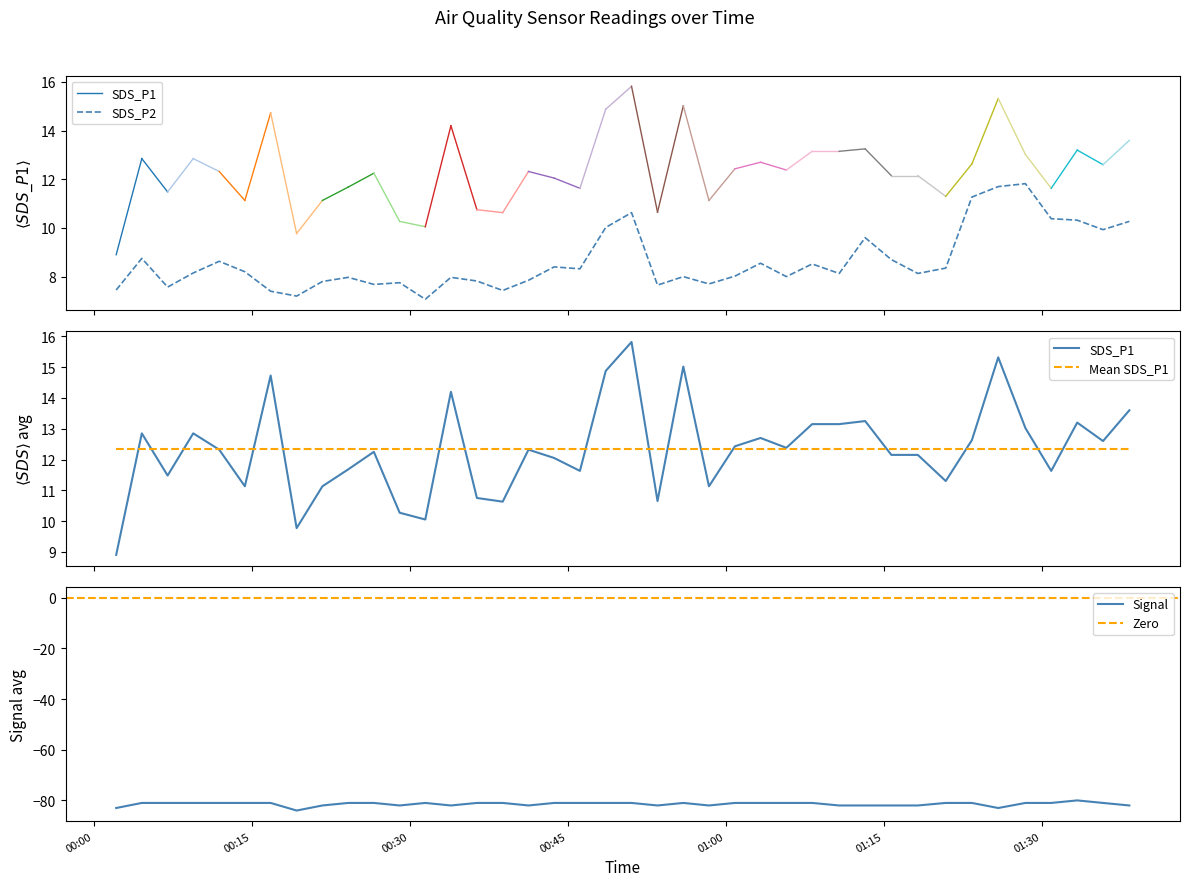

Between 2021/08/13 00:02:07 and 2021/08/13 00:51:03, which is larger?

2021/08/13 00:51:03